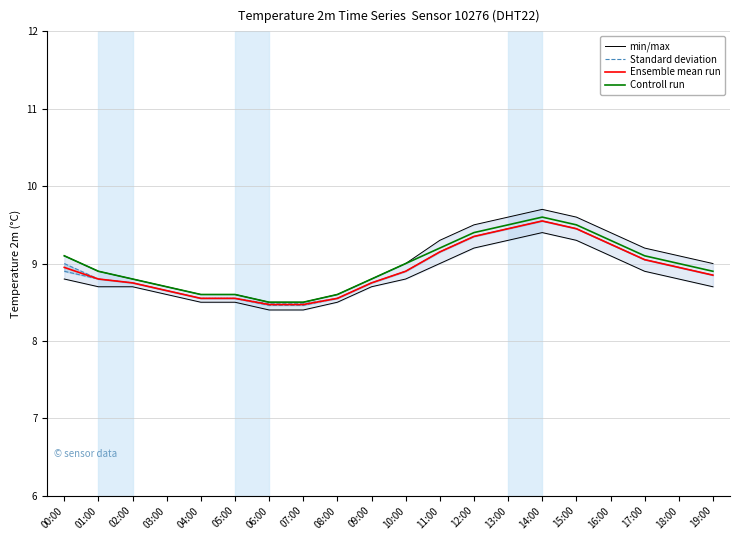

At how many categories does at least one series exceed 8?

20